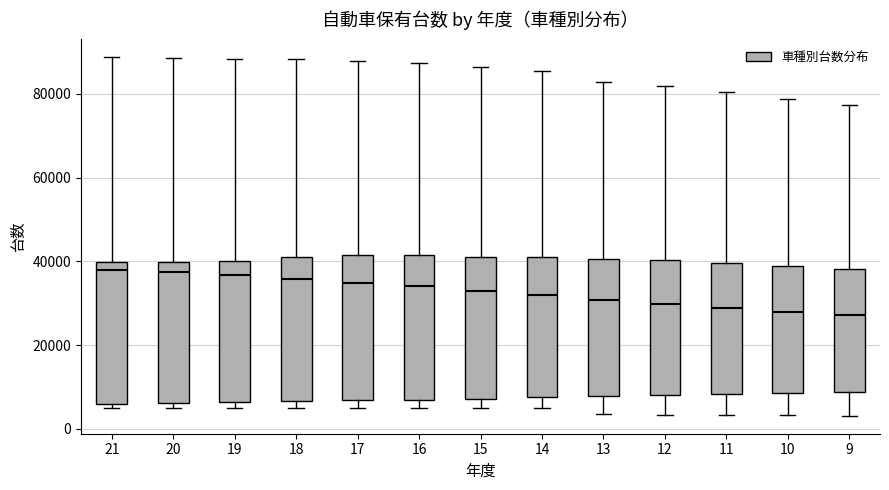

Where does the median line of the box at x = 19 sit on the y-axis? The values are not printed on the chart, so give them approximately, as read against the axis.

36000